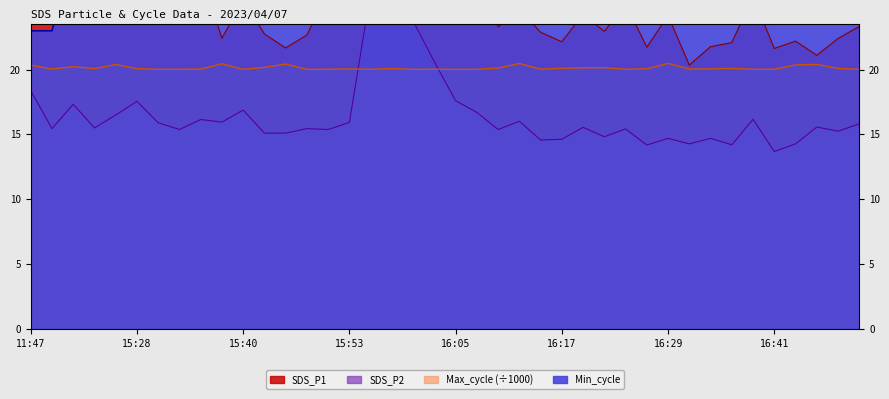

At which category is the sum across all series the highest?

15:55